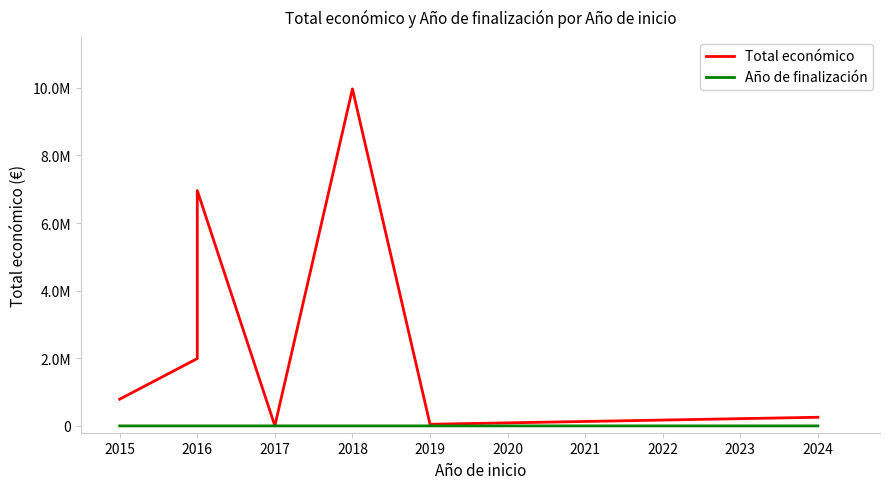

True or false: there are more than 2 points higher than both neighbors.

False